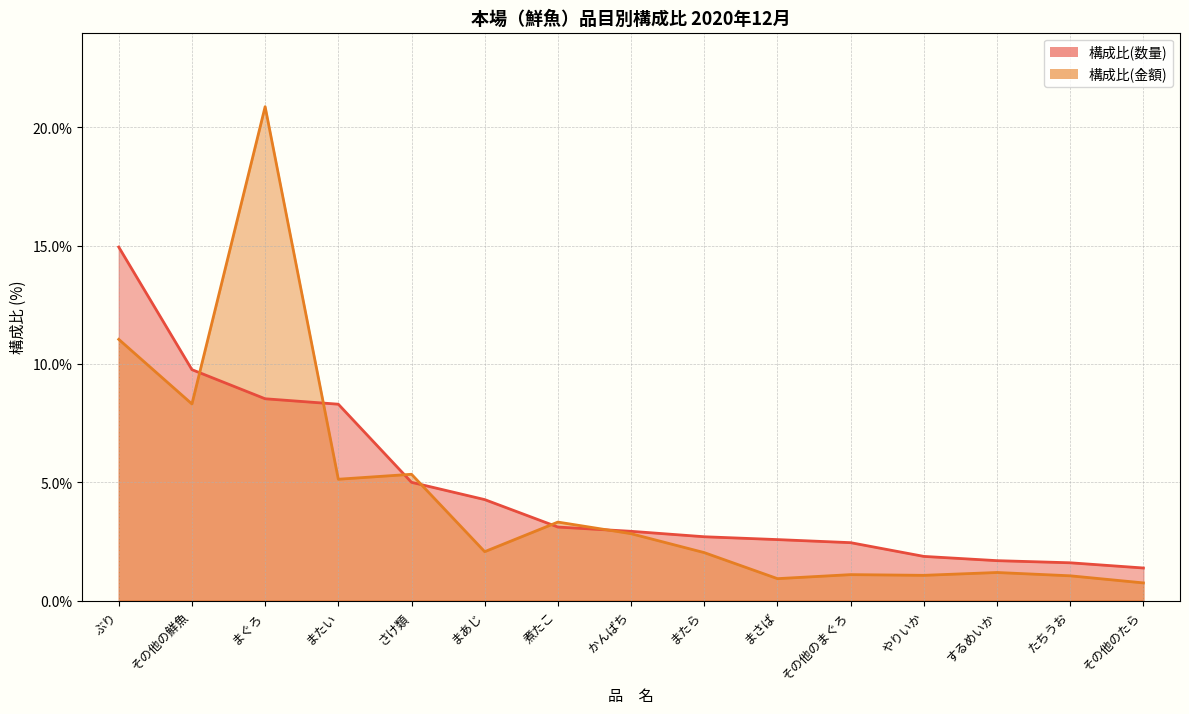

What is the total value across all series at ぶり?

26.0